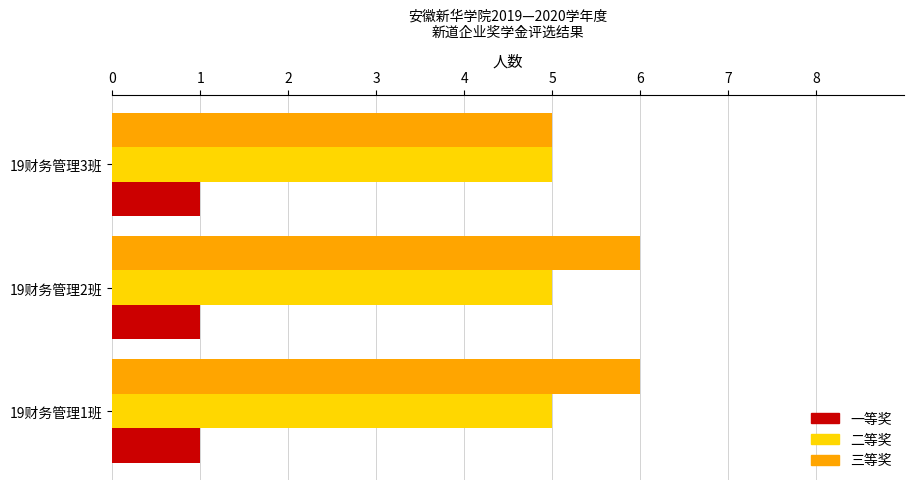

List the series in order of their peak value, lowest first.

一等奖, 二等奖, 三等奖